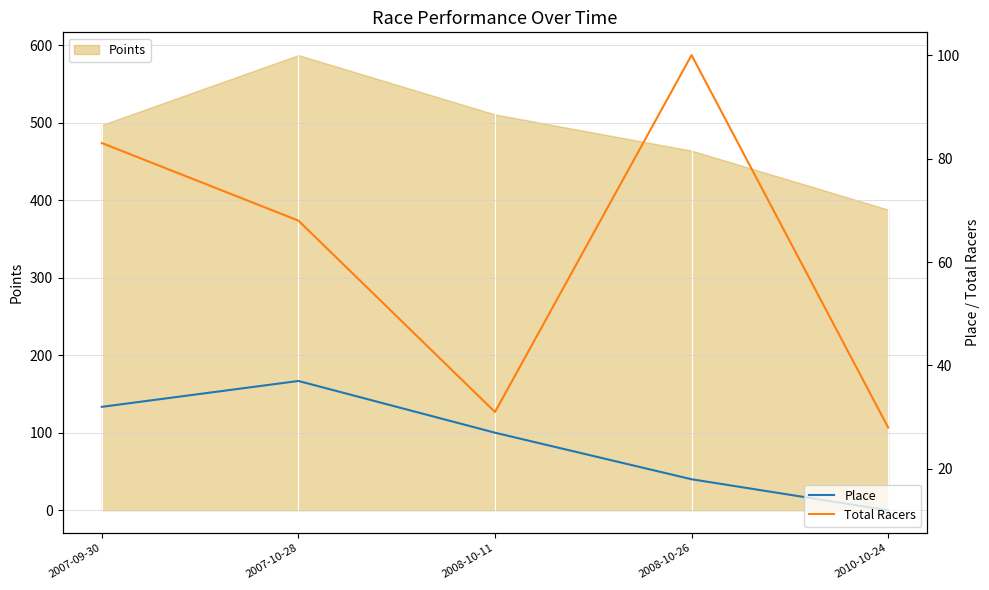

True or false: Place and Total Racers cross at least once.

False